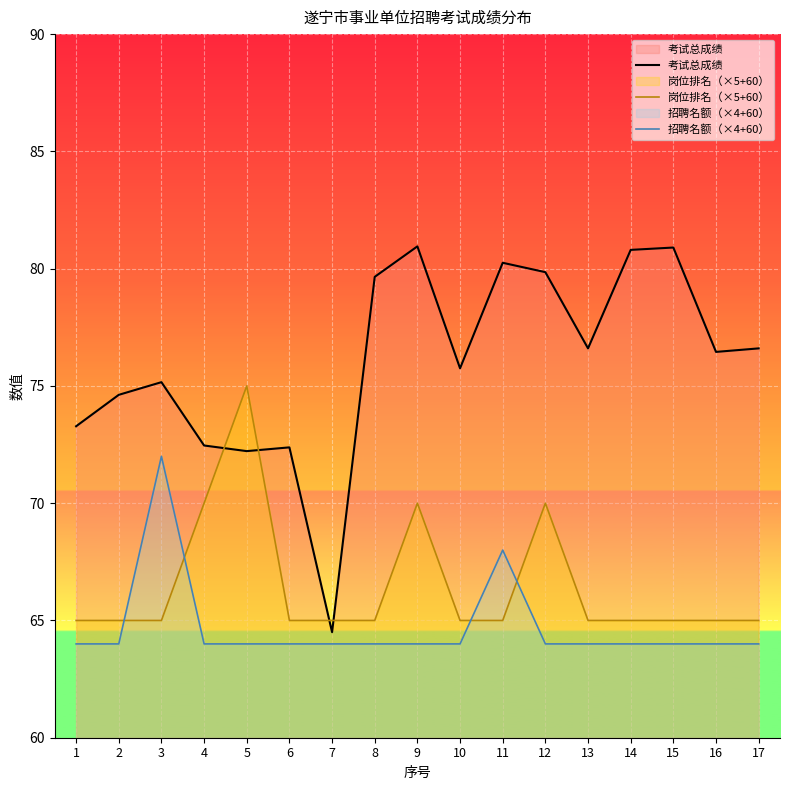

Reading right to left, extract all data points from this chart.

考试总成绩: 17=76.6	16=76.5	15=80.9	14=80.8	13=76.6	12=79.8	11=80.2	10=75.8	9=81.0	8=79.7	7=64.5	6=72.4	5=72.2	4=72.5	3=75.2	2=74.6	1=73.3
岗位排名（×5+60）: 17=65.0	16=65.0	15=65.0	14=65.0	13=65.0	12=70.0	11=65.0	10=65.0	9=70.0	8=65.0	7=65.0	6=65.0	5=75.0	4=70.0	3=65.0	2=65.0	1=65.0
招聘名额（×4+60）: 17=64.0	16=64.0	15=64.0	14=64.0	13=64.0	12=64.0	11=68.0	10=64.0	9=64.0	8=64.0	7=64.0	6=64.0	5=64.0	4=64.0	3=72.0	2=64.0	1=64.0